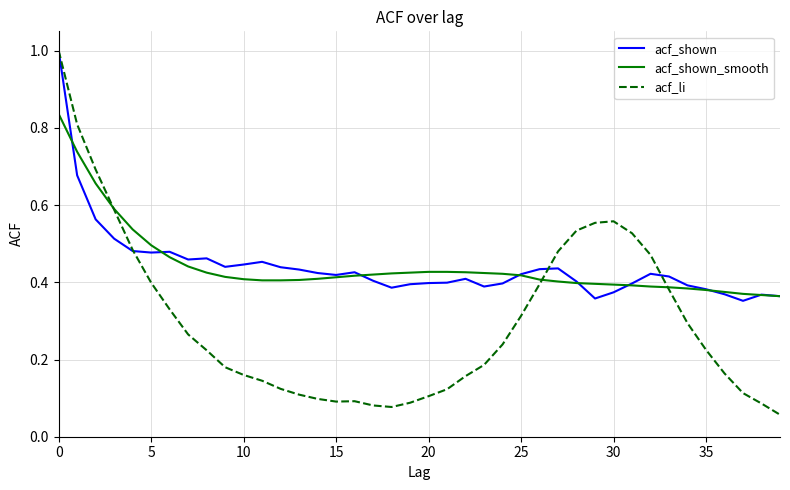

Which series has the largest range (max minus min)?

acf_li